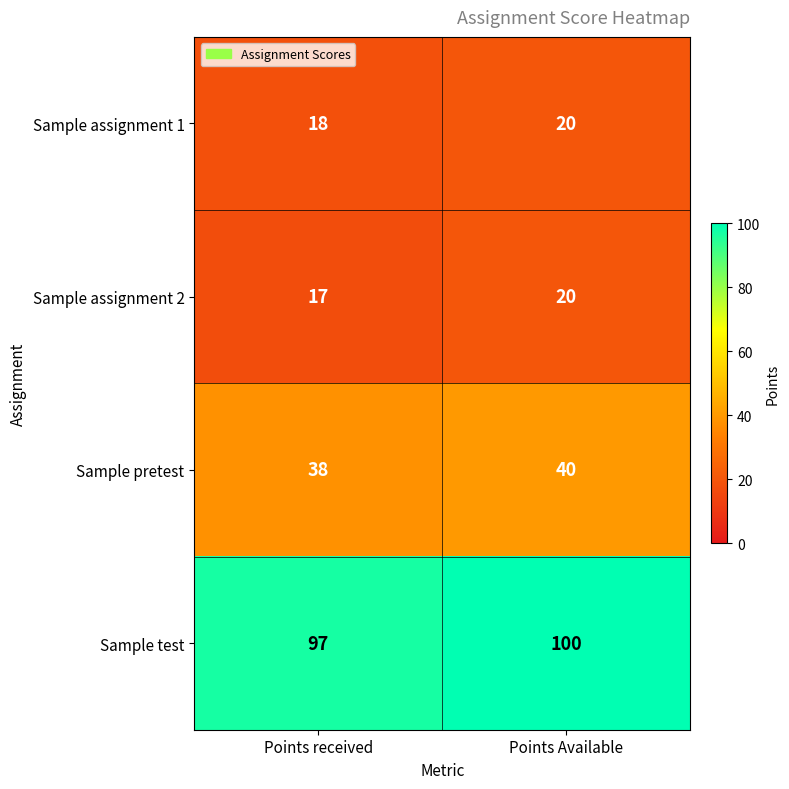

What is the sum of all Sample pretest values?

78